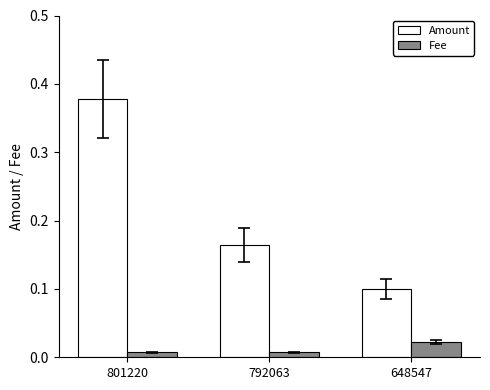

Does the chart contain stacked bars?

No